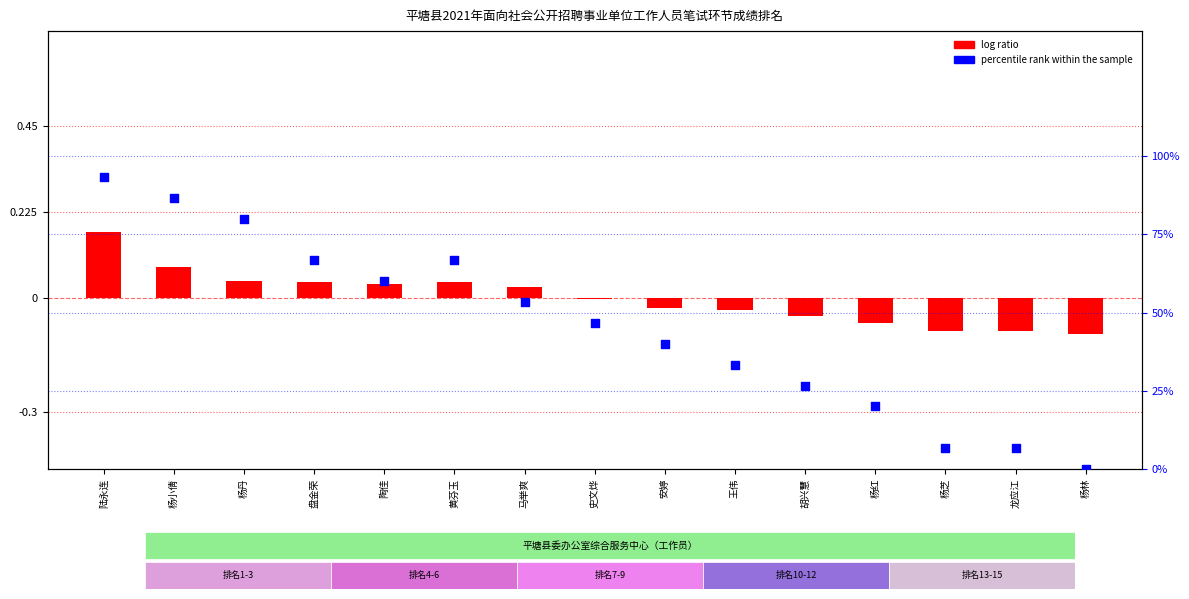

At which category is the sum across all series the highest?

陆永连